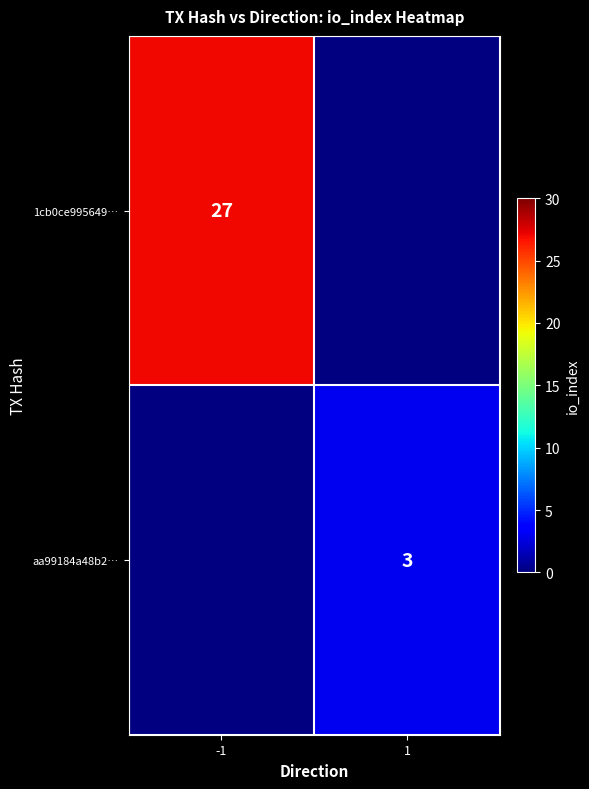

What is the maximum value shown in the chart?

27.0